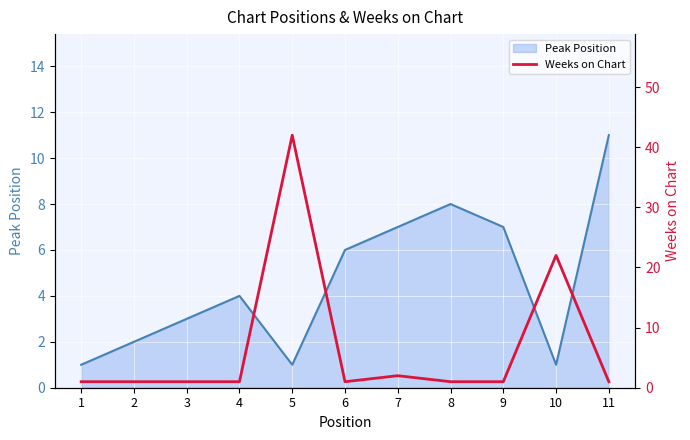

The value of Peak Position at 9 is 7. True or false?

True